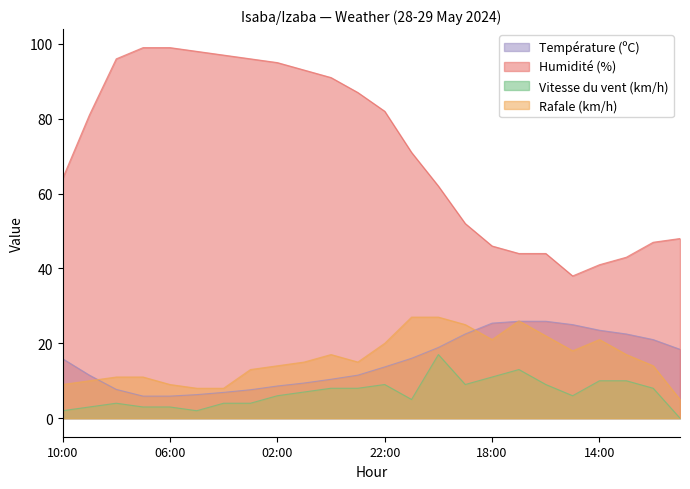

What position from the right is 16:00?

6